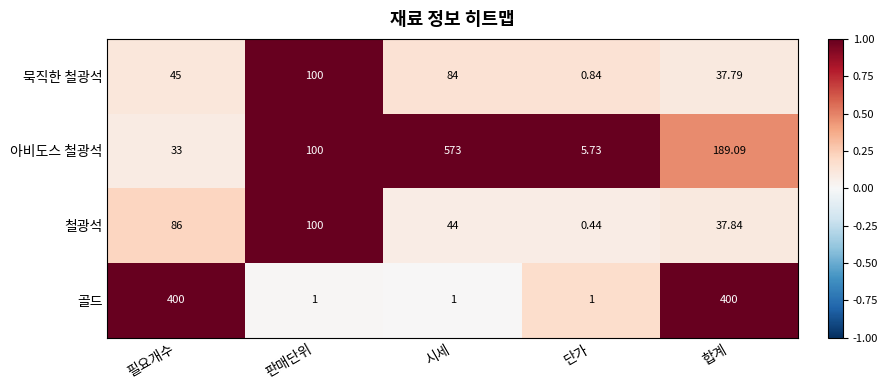

Rank the series at 필요개수 from lowest to highest value.

아비도스 철광석, 묵직한 철광석, 철광석, 골드